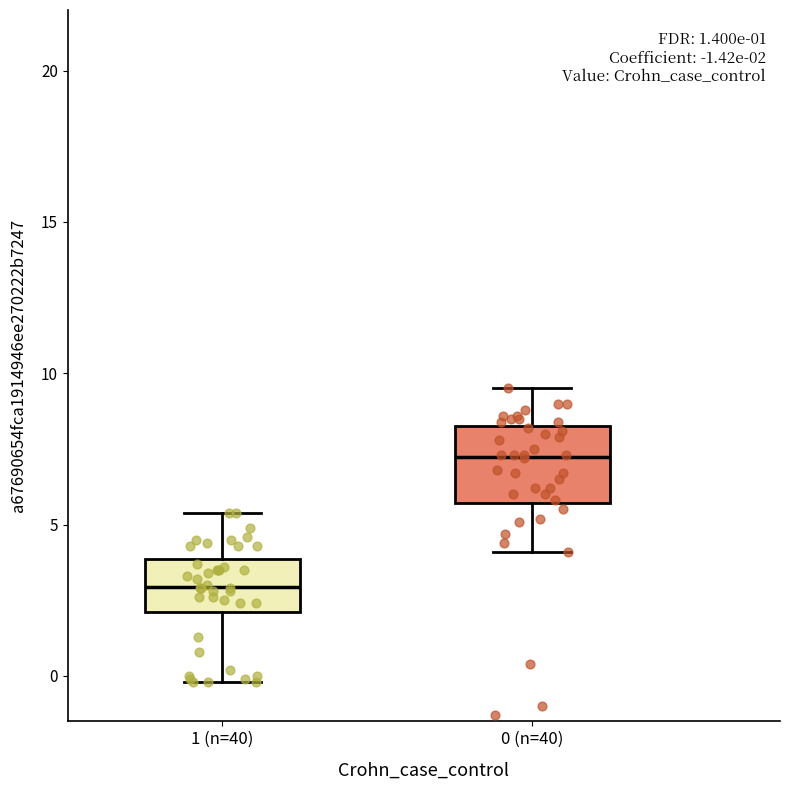

Which box has the highest median line?

0 (n=40)